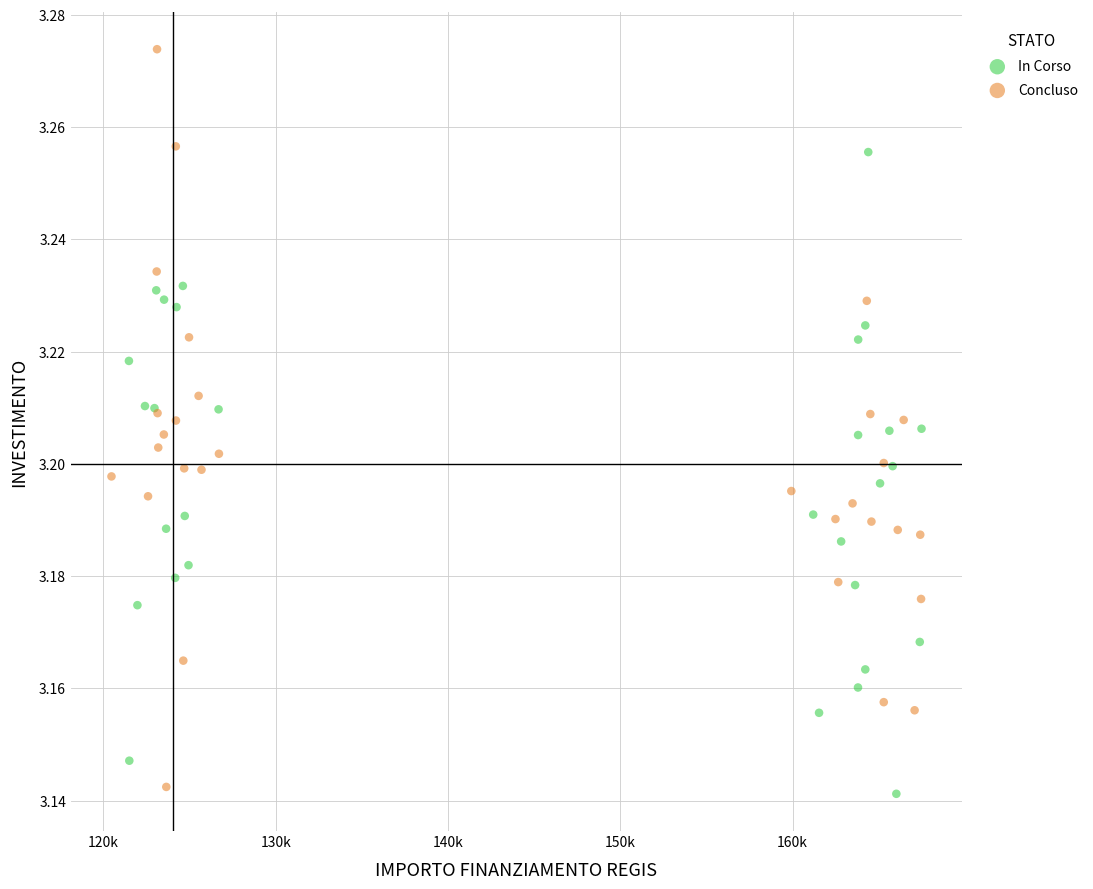

Which series has the widest spread of Y values?

Concluso